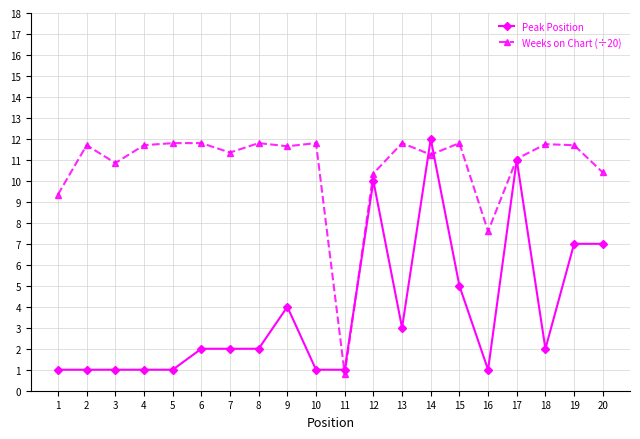

Read the Peak Position value at 8.

2.0